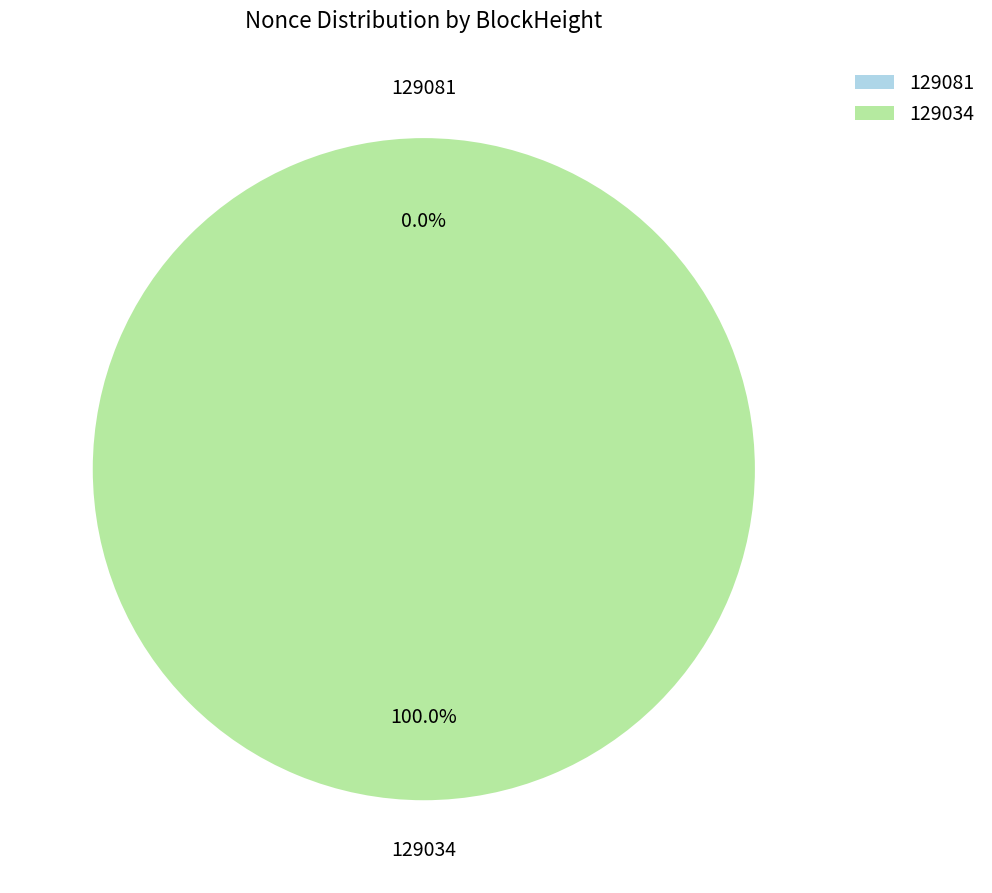

What portion of the pie excludes 129081?

100.0%